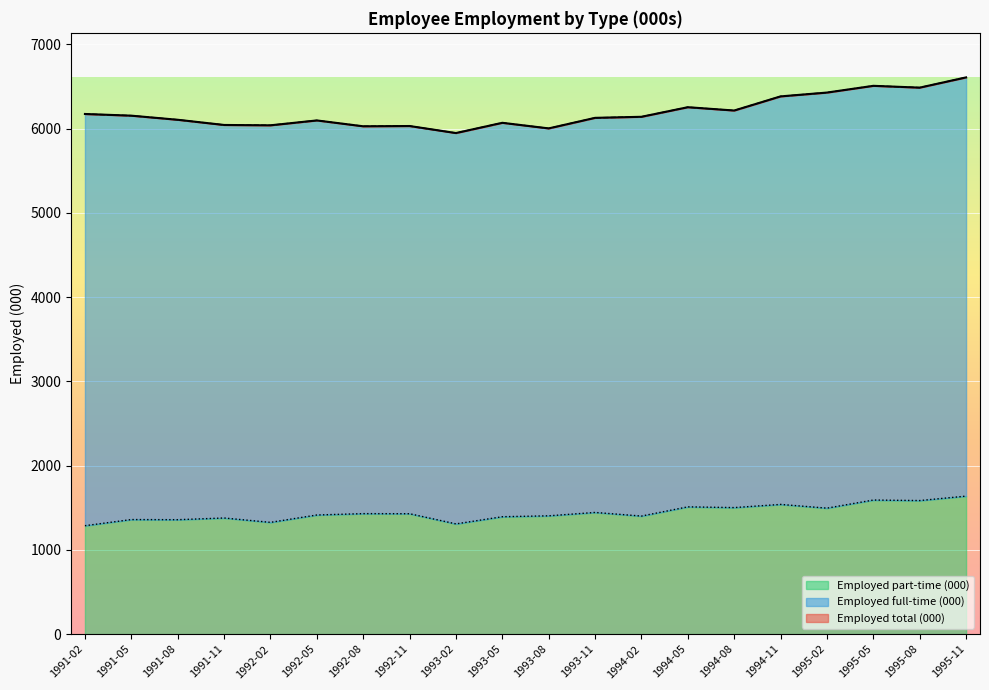

True or false: Employed part-time (000) has a value of 311.2 at 1995-02.

False